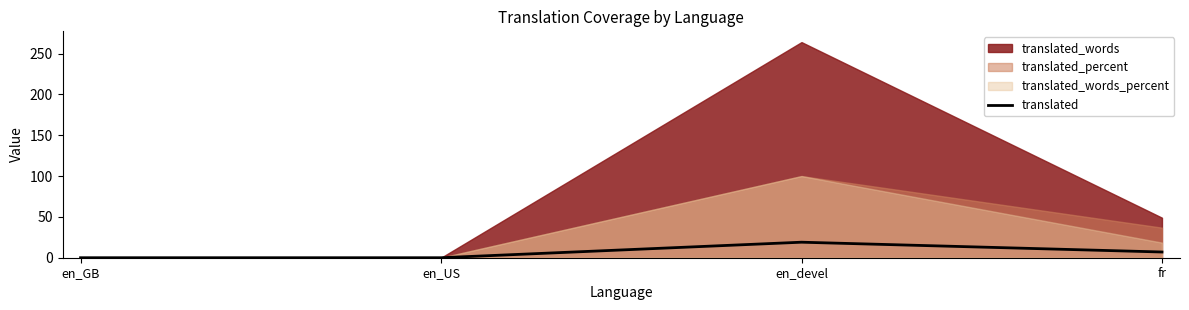

How many values exceed 7?

1